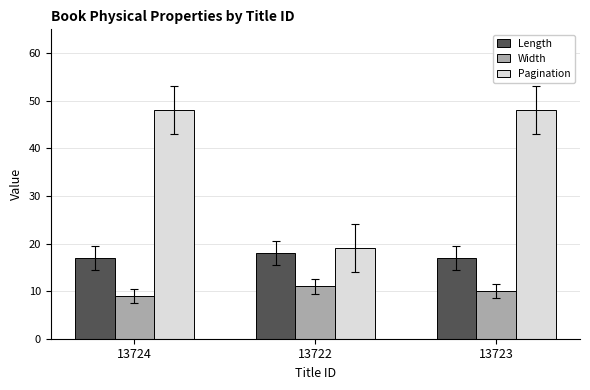

True or false: Width has a value of 18 at 13723.

False